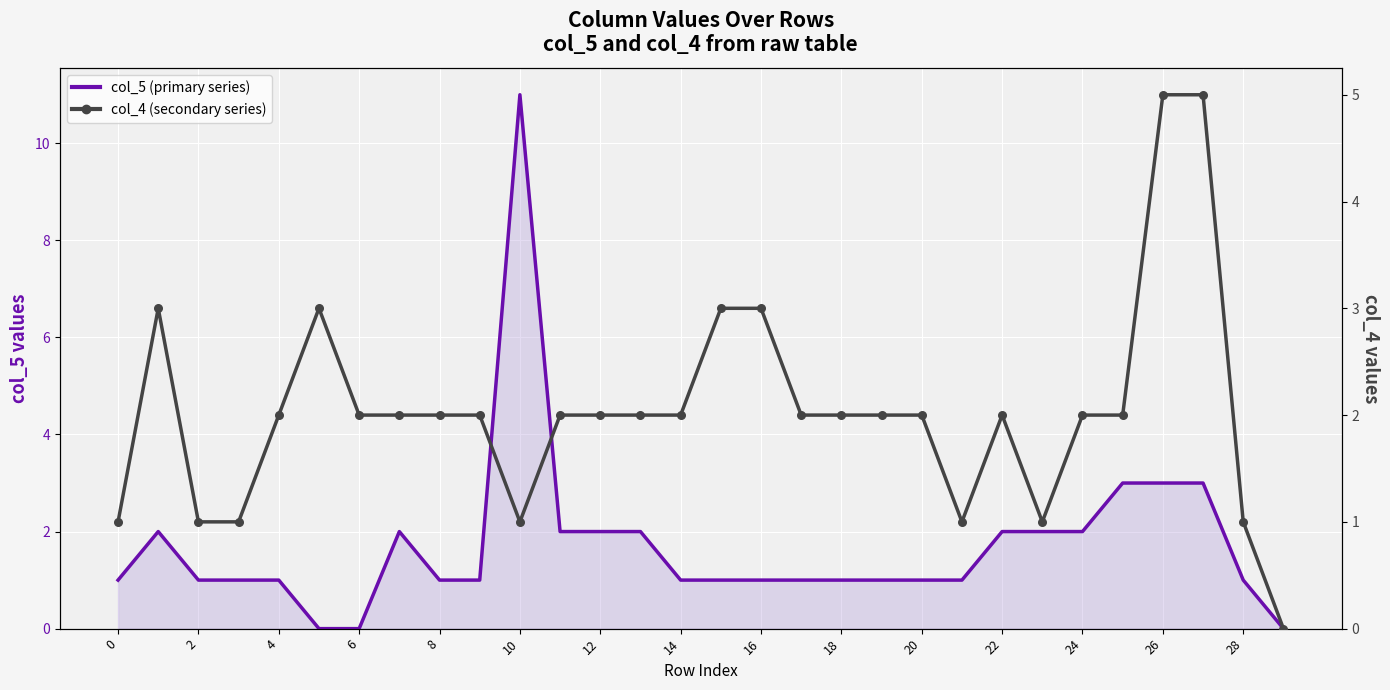

At how many categories does at least one series exceed 1?

24